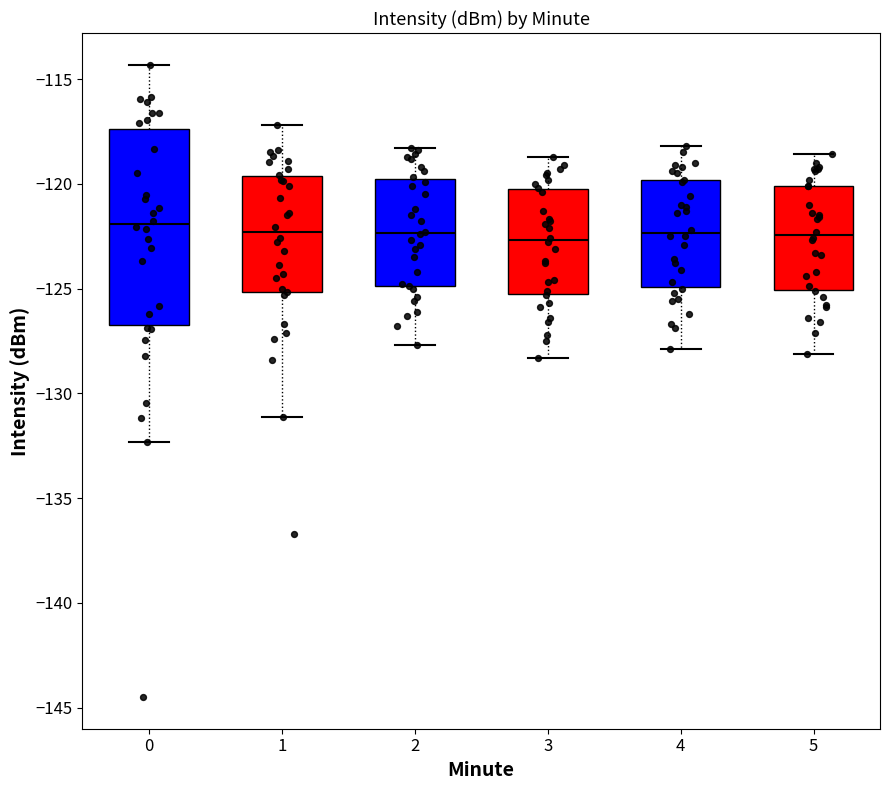

Reading left to right, read every box against the y-axis: the position of its median line, the range the box covers, and the ends of its whiskers. The values are not printed on the chart, so give them approximately, as read against the axis.

0: median -122.0, box -126.5 to -117.5, whiskers -132.5 to -114.5
1: median -122.5, box -125.0 to -119.5, whiskers -131.0 to -117.0
2: median -122.5, box -125.0 to -119.5, whiskers -127.5 to -118.5
3: median -122.5, box -125.0 to -120.0, whiskers -128.5 to -118.5
4: median -122.5, box -125.0 to -120.0, whiskers -128.0 to -118.0
5: median -122.5, box -125.0 to -120.0, whiskers -128.0 to -118.5